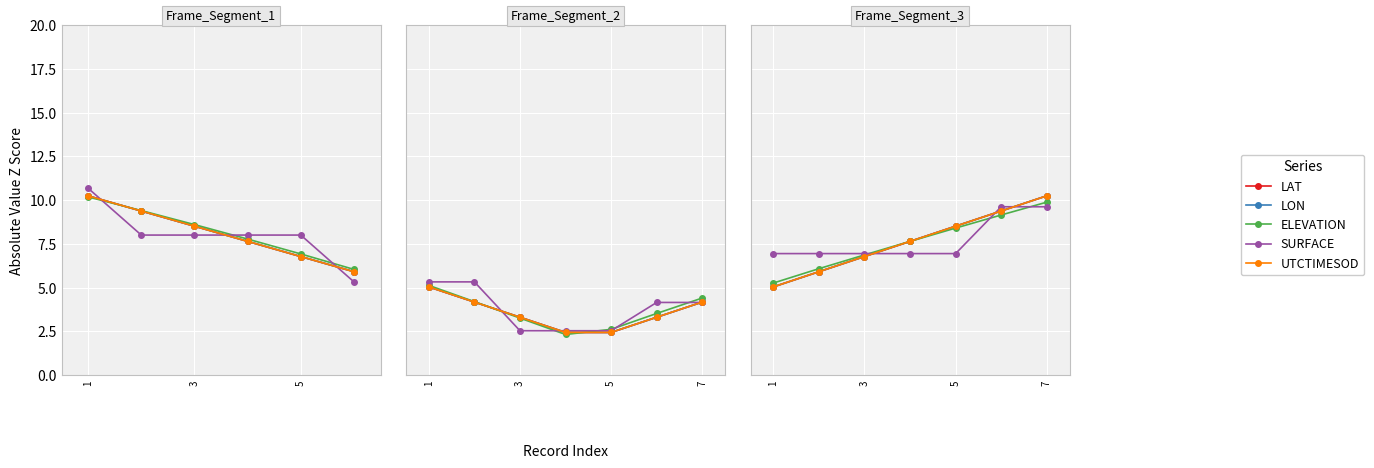

At which label does UTCTIMESOD reach its minimum?

1